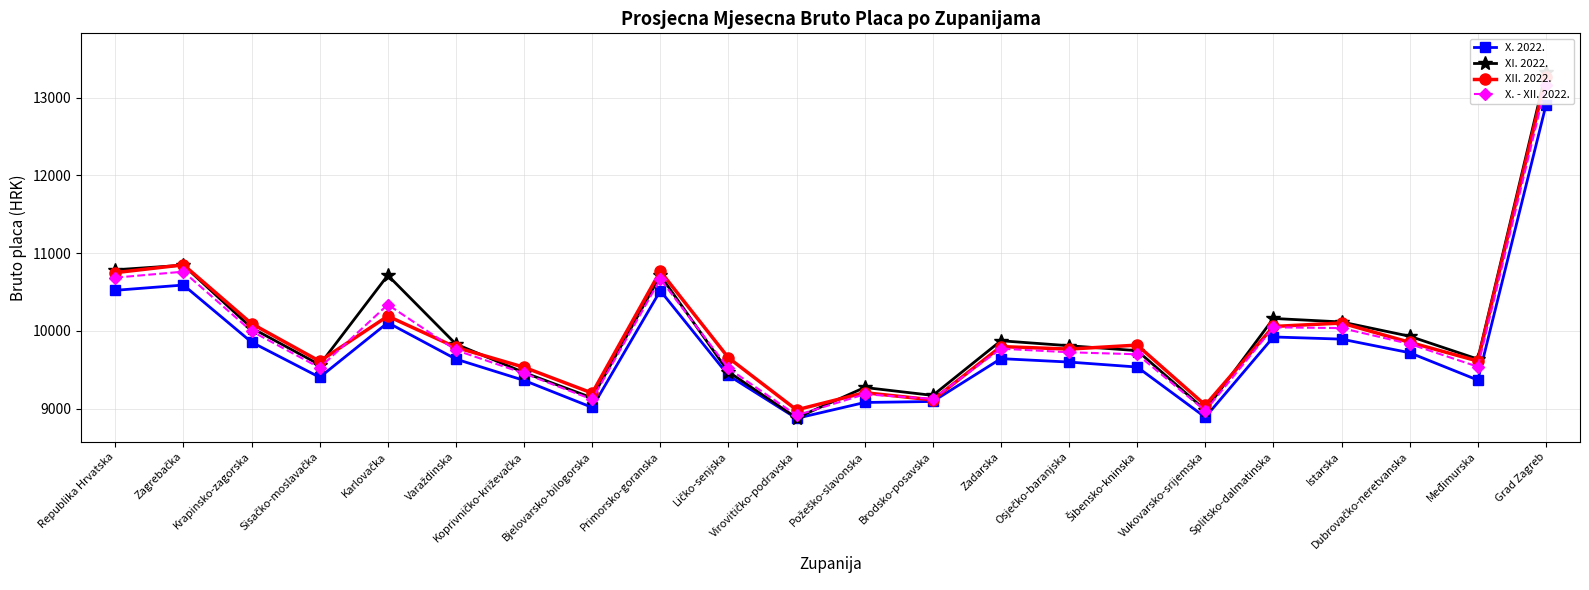

Does the chart have visible grid lines?

Yes